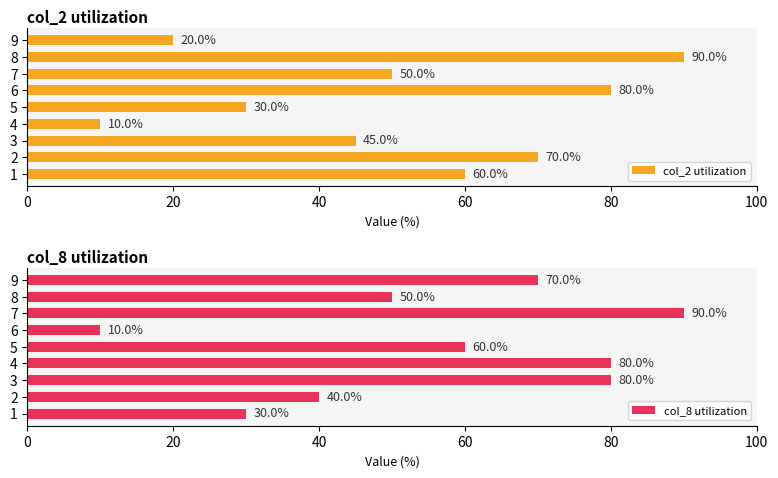

What value does the col_2 utilization series have at 8, to the nearest 5?

90